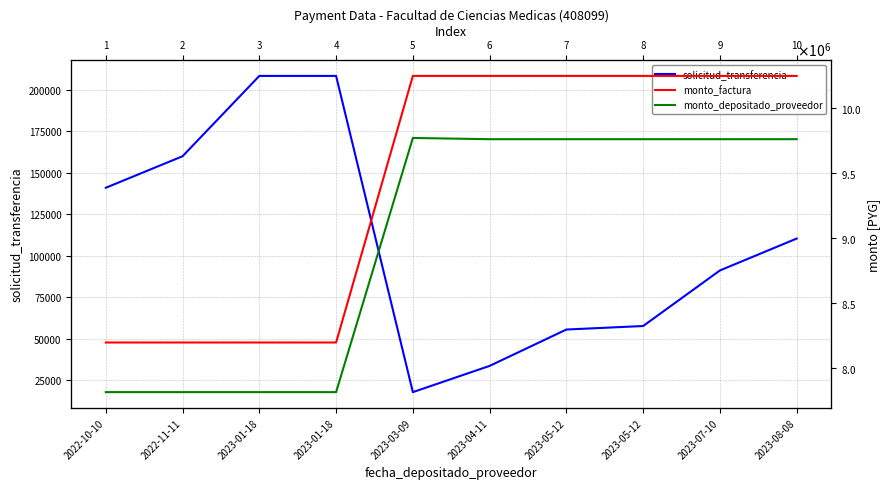

True or false: monto_factura and solicitud_transferencia intersect in this chart.

False